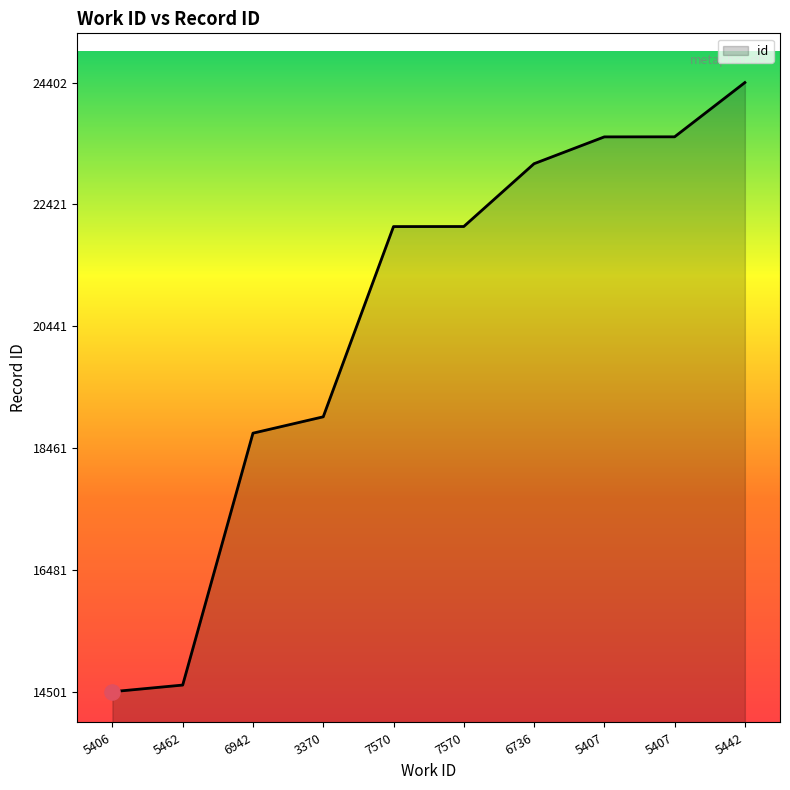

What is the ratio of the value at 5407 to the value at 7570?

1.1